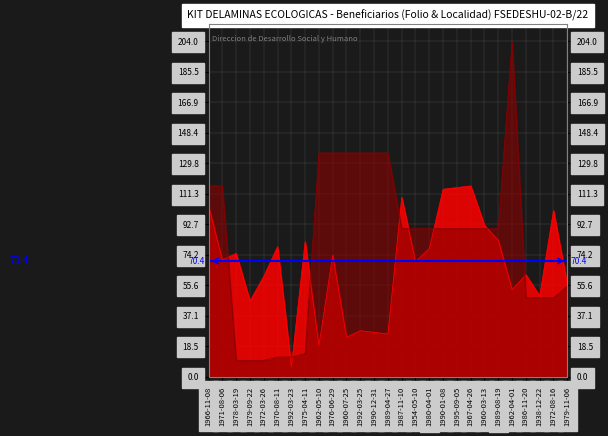

At how many categories does at least one series exceed 50?

24